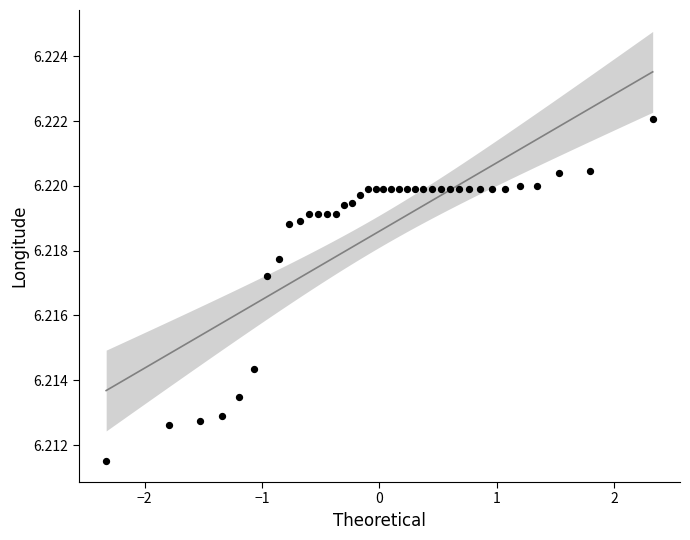

What is the range of X values (max minus min)?

4.7